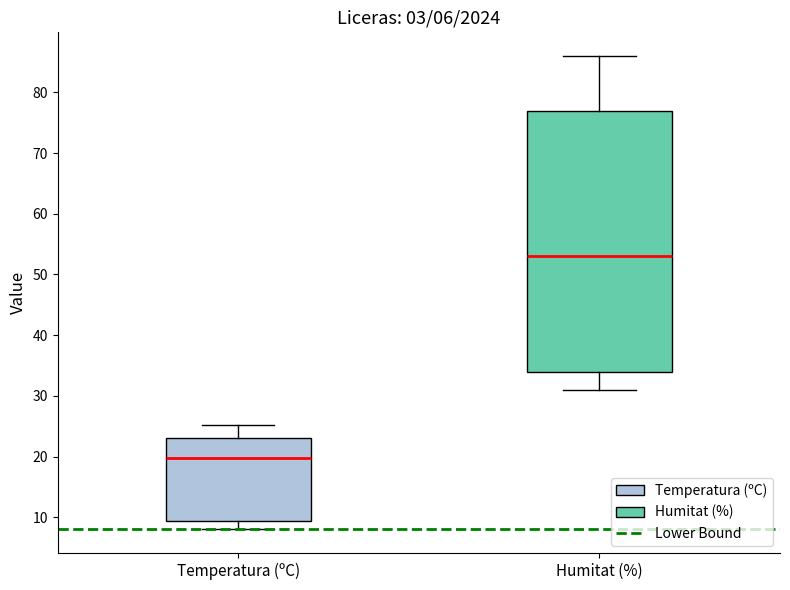

Which box's median line is the highest?

Humitat (%)